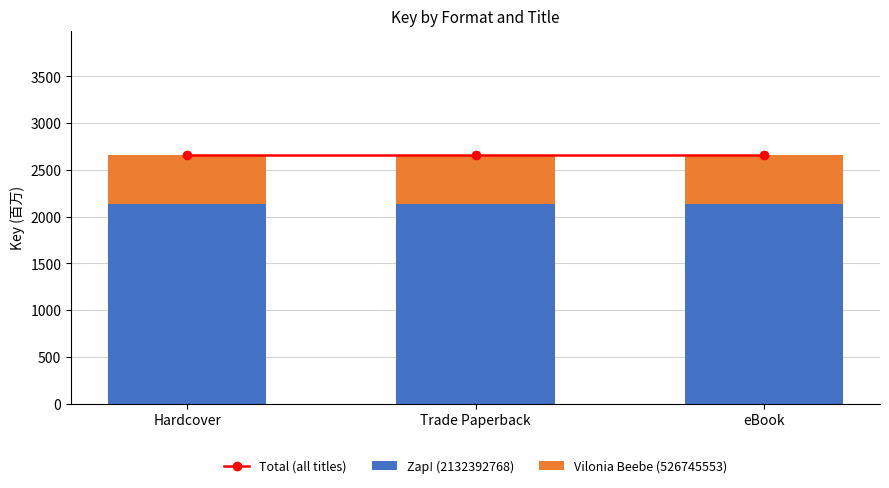

At which category does the chart reach its minimum across all series?

Hardcover